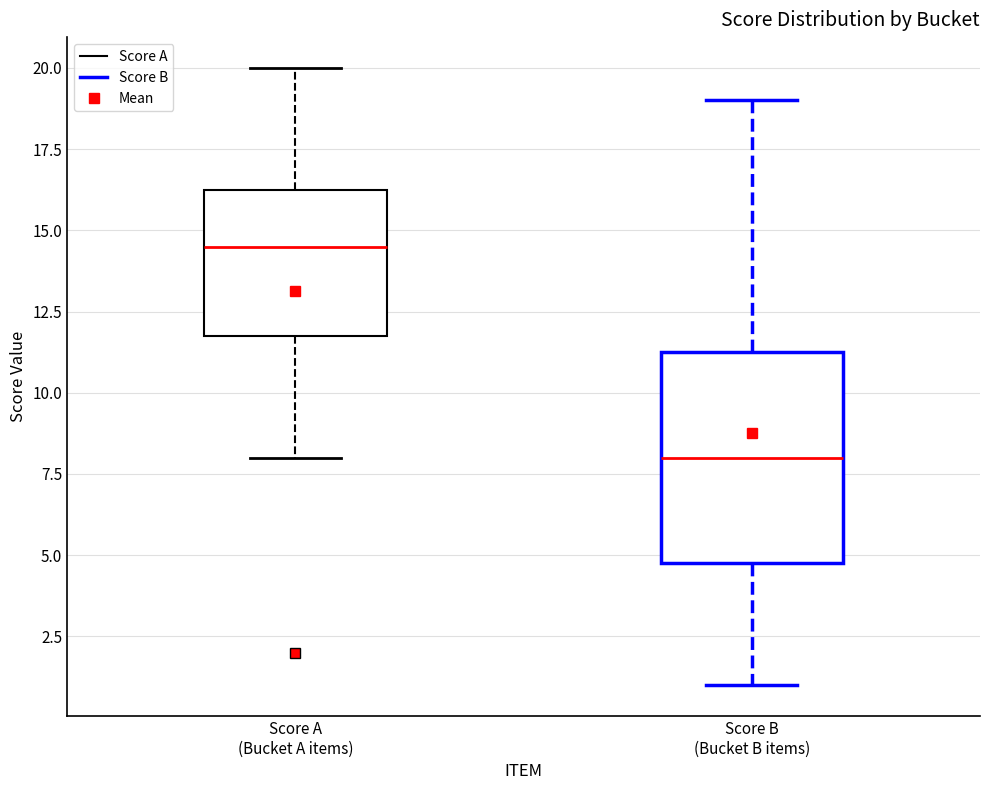

Where does the lower whisker of the box for Score B (Bucket B items) end on the y-axis? The values are not printed on the chart, so give them approximately, as read against the axis.

1.0